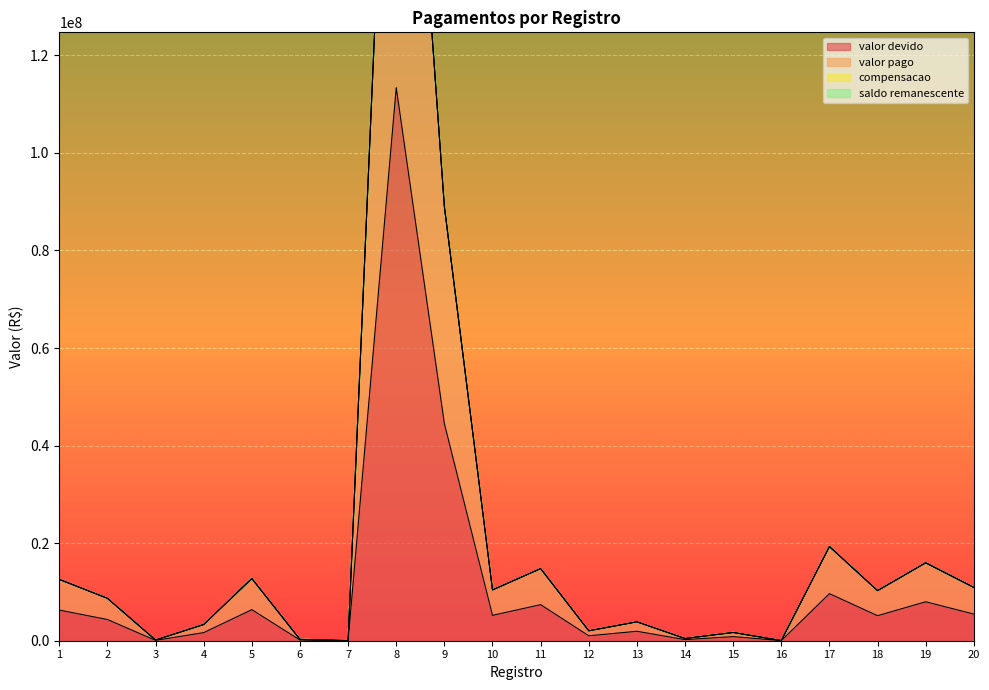

What is the sum of the valor devido values at 19 and 10?

13189004.0